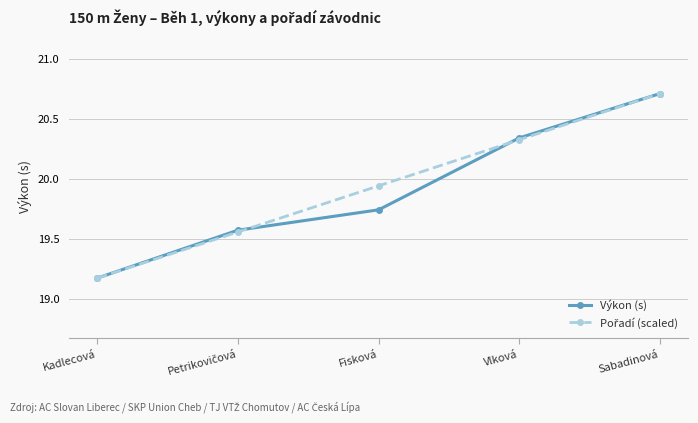

Is it true that Výkon (s) equals 8.4 at Kadlecová?

False